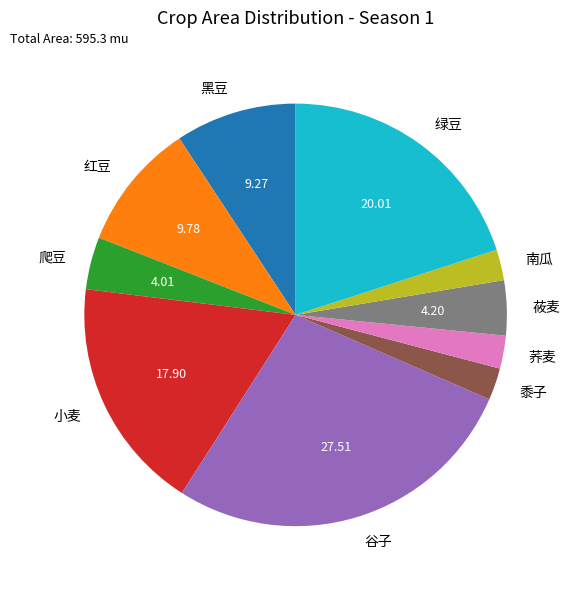

Approximately how many times larger is the value at 南瓜 compared to 莜麦?

0.6